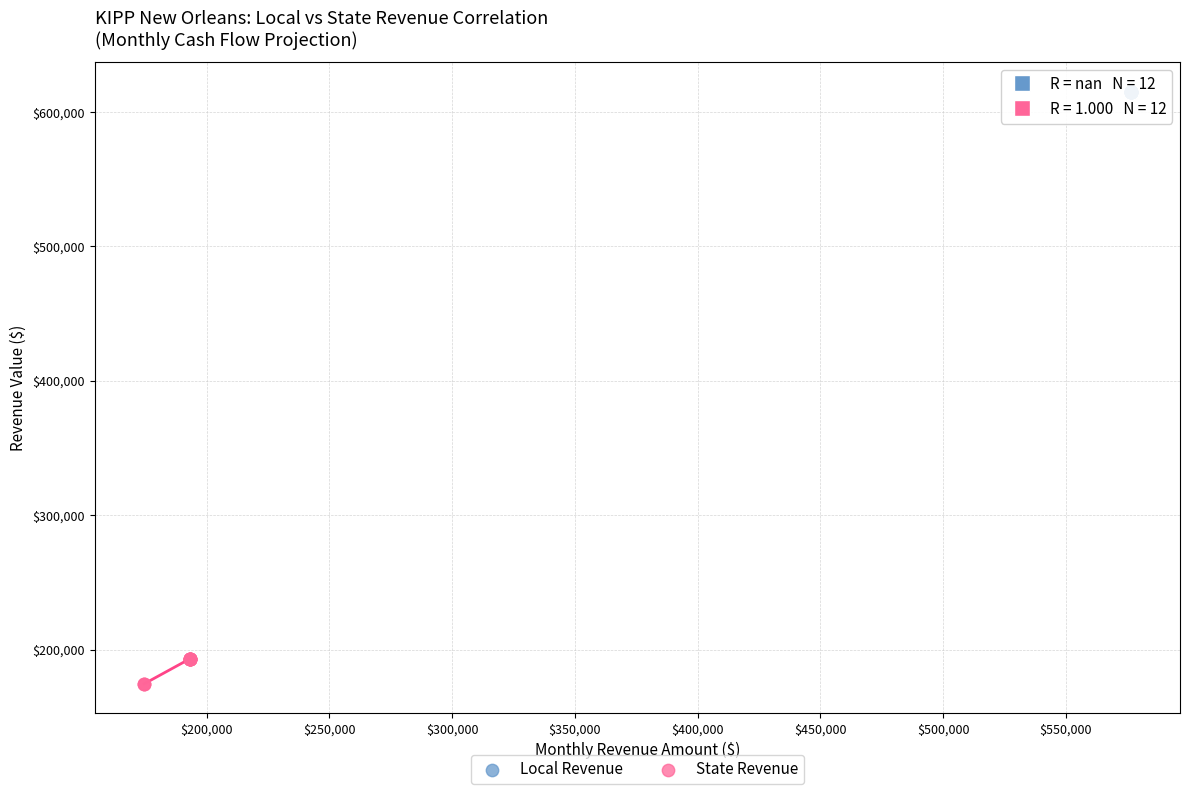

Which series contains the lowest Y value?

State Revenue